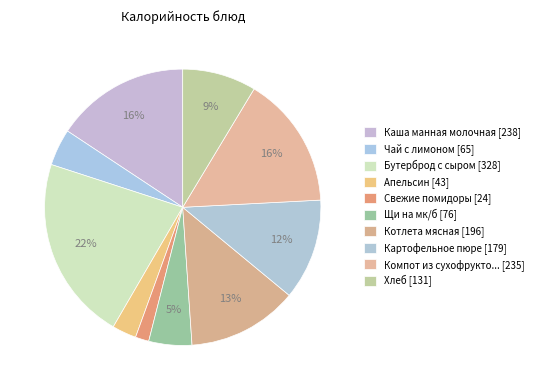

How many slices are in this pie chart?

10